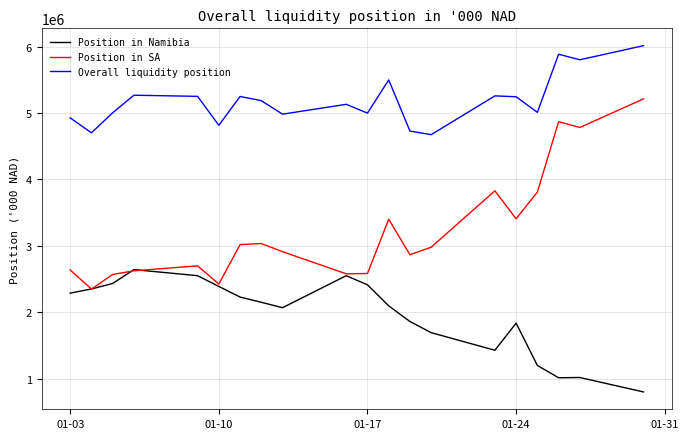

Which series has the largest total across all categories?

Overall liquidity position